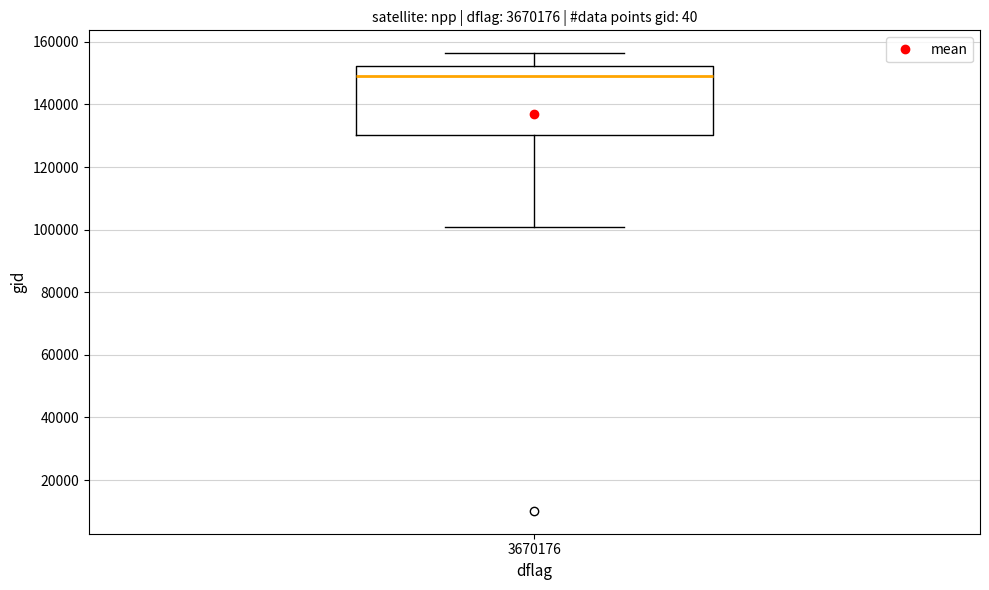

Transcribe this box plot: give where the median line is, the range the box spans, and where the two whiskers end, as read against the y-axis. The values are not printed on the chart, so give them approximately, as read against the axis.

median 148000, box 130000 to 152000, whiskers 100000 to 156000